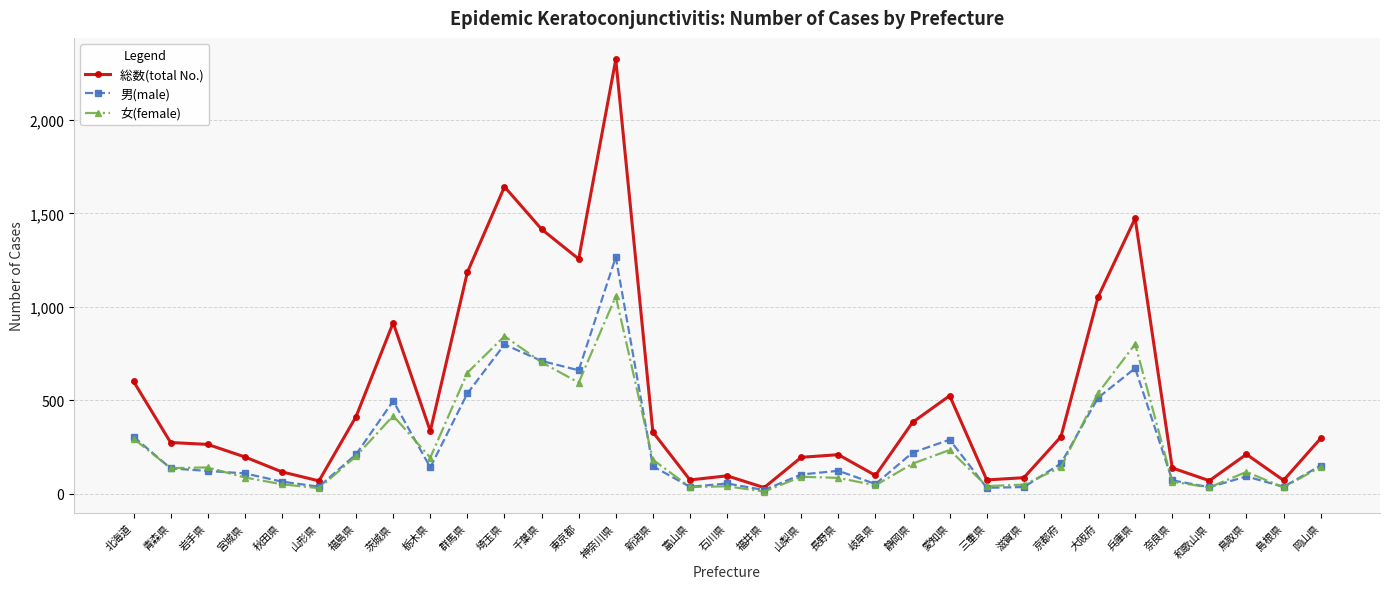

Which series changed the most between 新潟県 and 石川県?

総数(total No.)